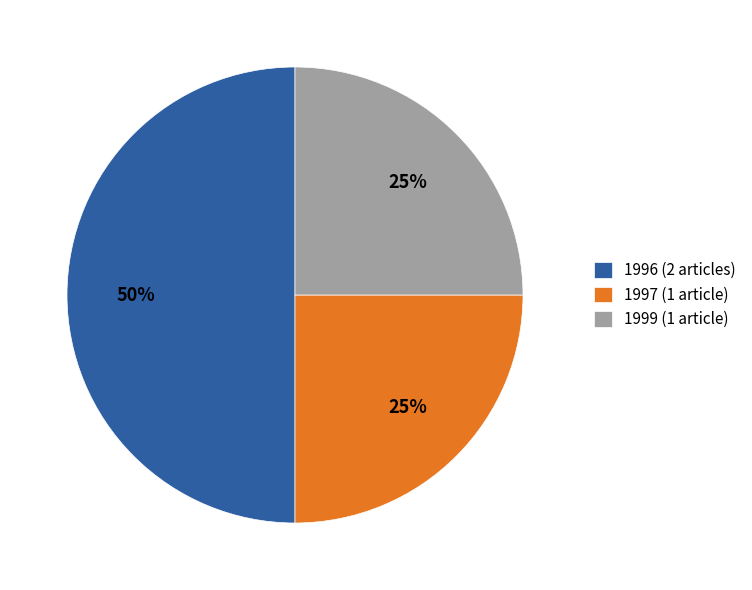

Is 1997 (1 article) the majority of the pie?

No